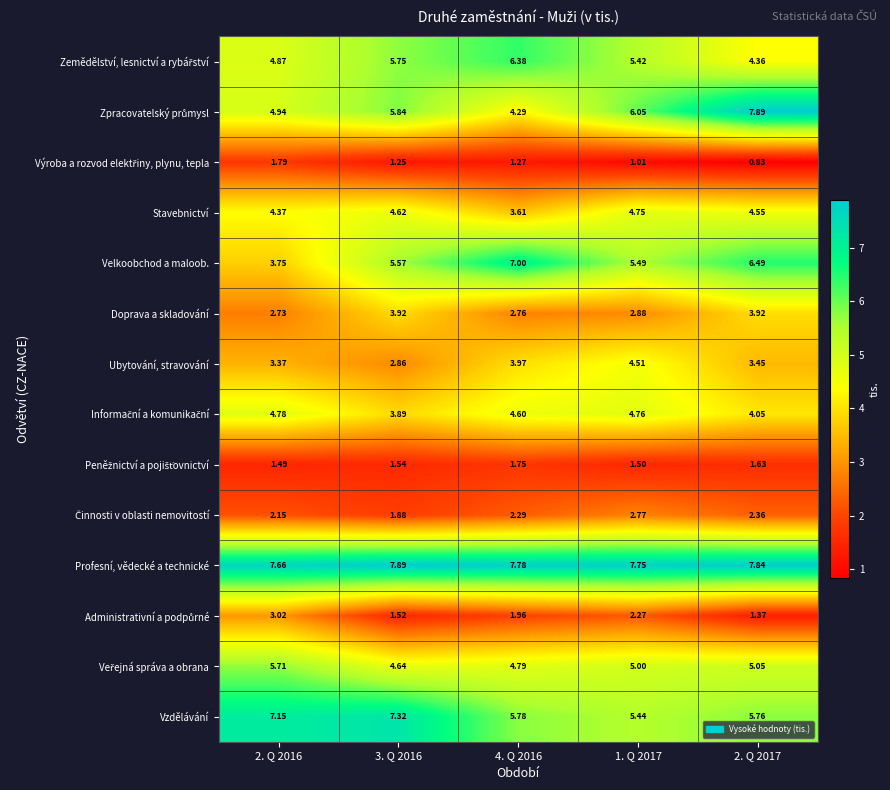

At how many categories does at least one series exceed 5?

5